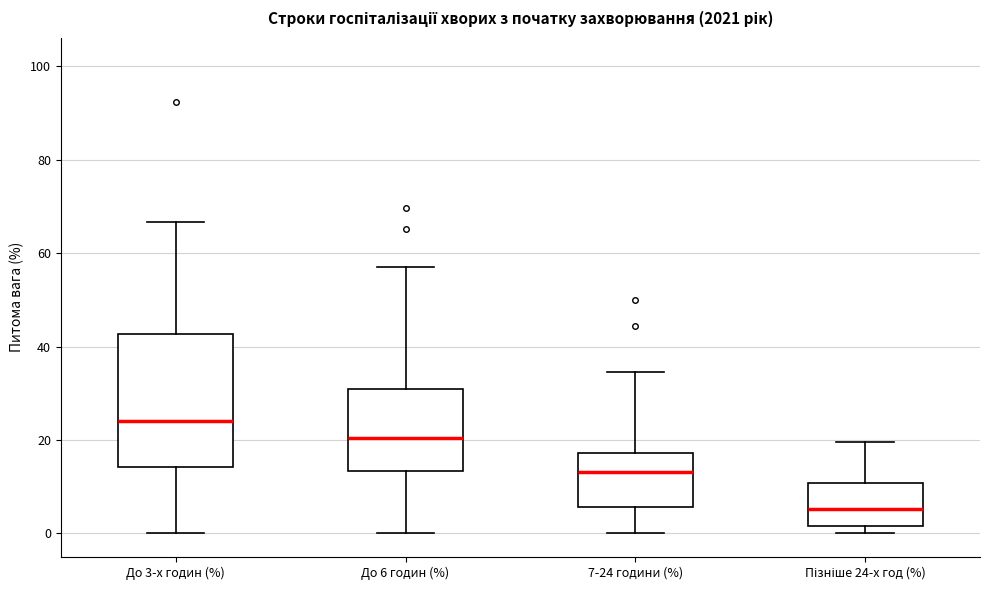

Which box's median line is the highest?

До 3-х годин (%)